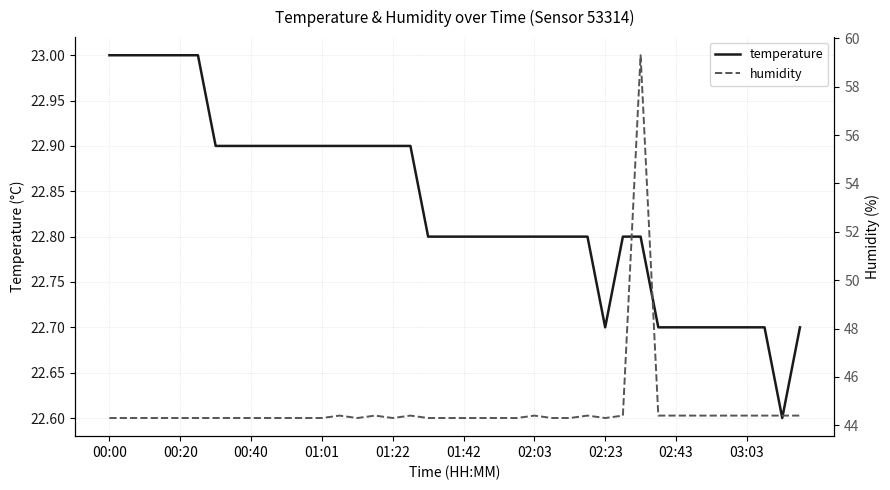

Is it true that temperature equals 22.9 at 00:40?

True